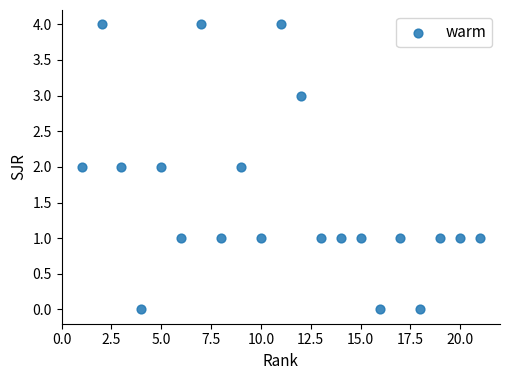

What is the range of Y values (max minus min)?

4